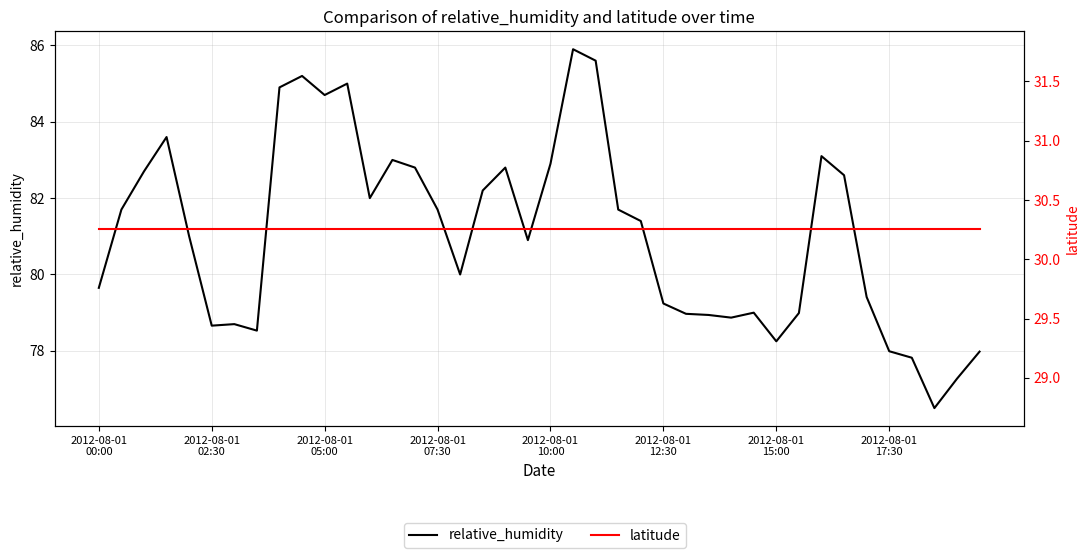

Is it true that latitude equals 20.8 at 38?

False